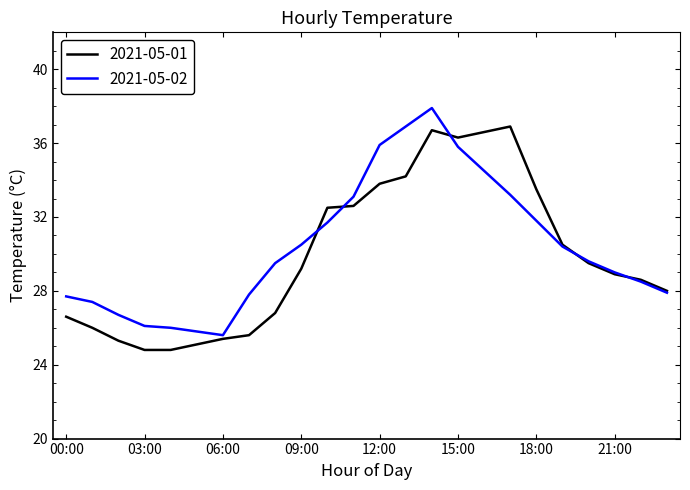

List the series in order of their peak value, highest first.

2021-05-02, 2021-05-01